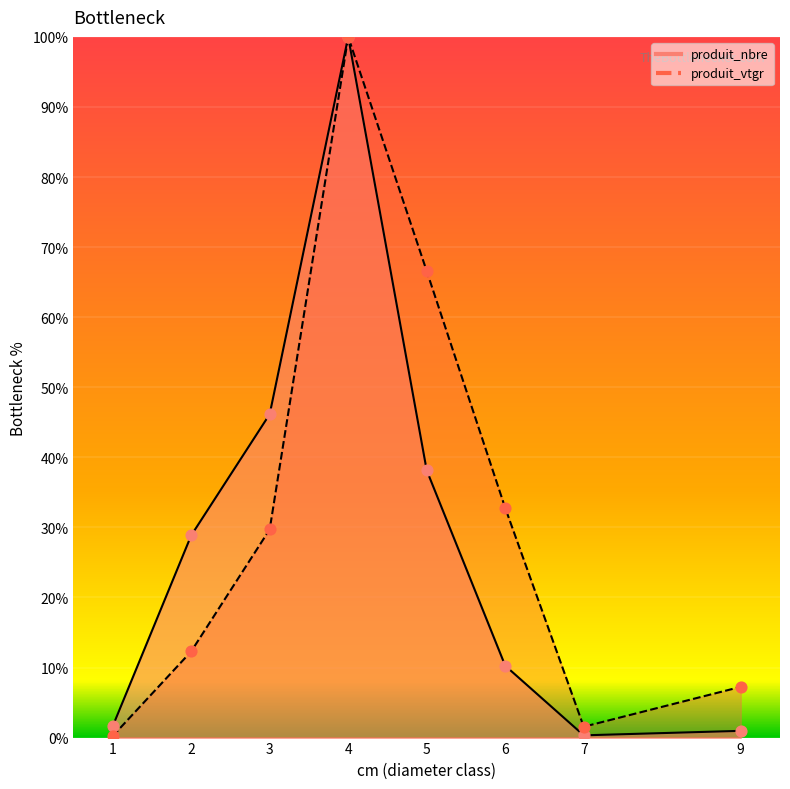

What are all the series names shown in the legend?

produit_nbre, produit_vtgr